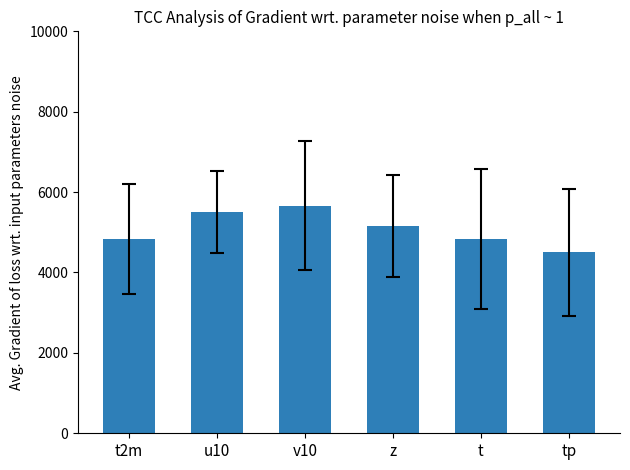

What is the change in value from t2m to u10?

+666.7